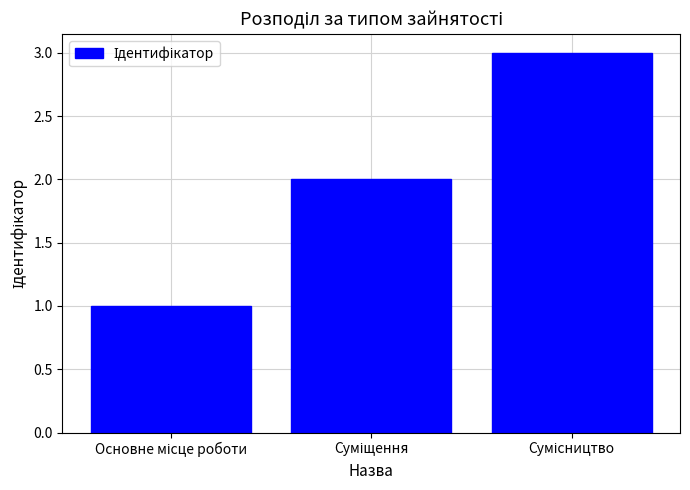

Reading left to right, transcribe all the data shown in this chart.

1	2	3